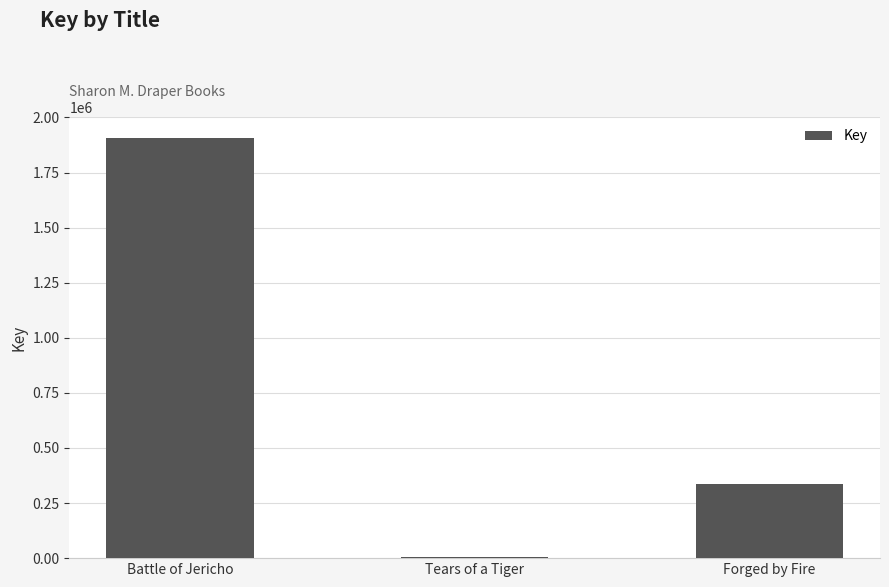

Which has a higher value, Battle of Jericho or Forged by Fire?

Battle of Jericho